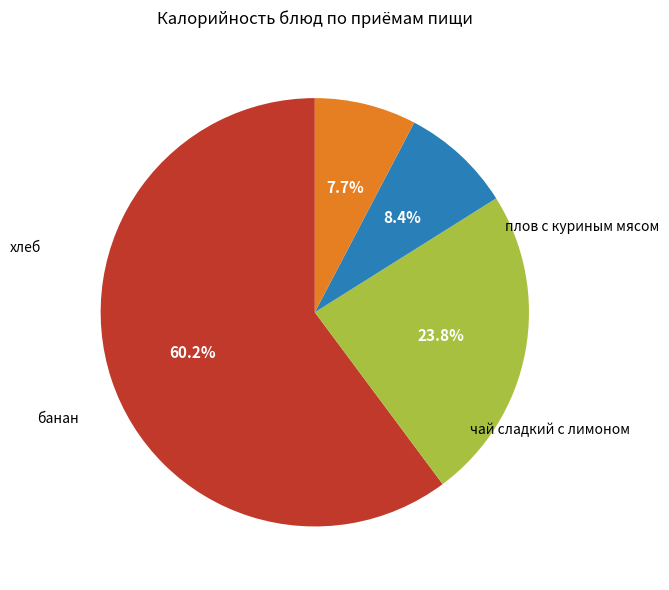

Does any single category account for the majority?

Yes